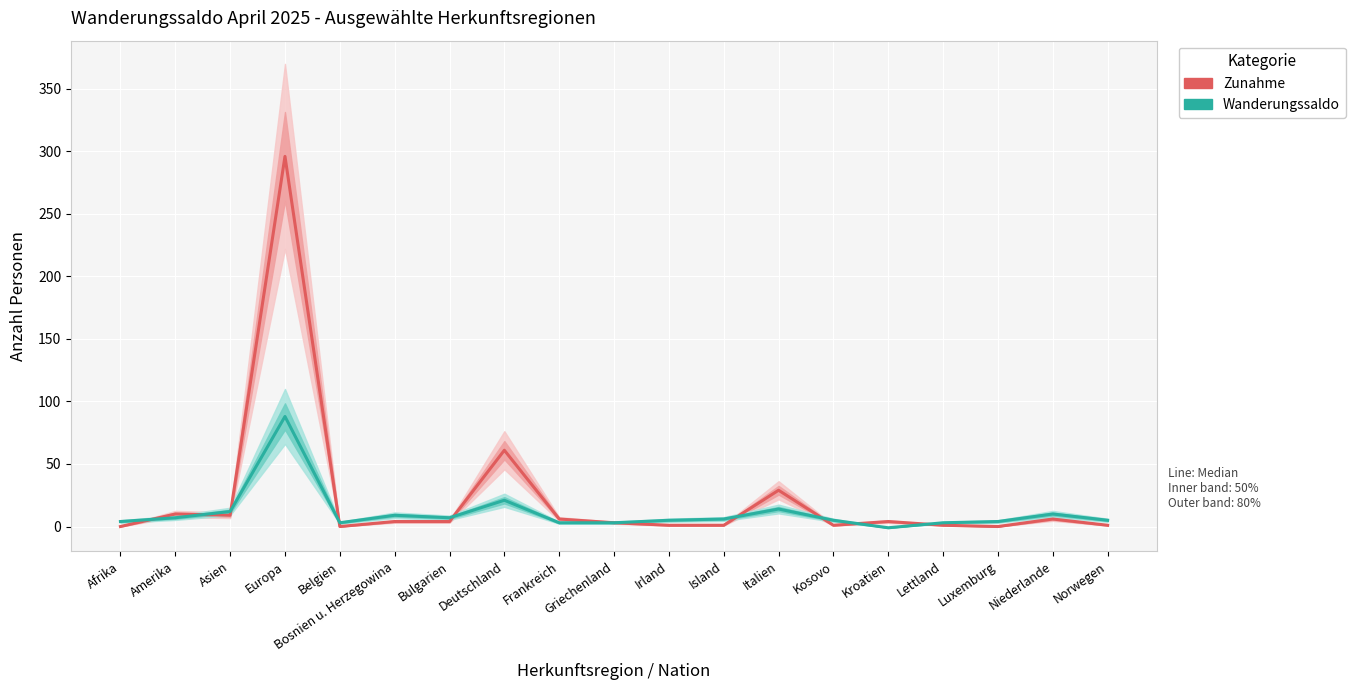

Which category has the lowest value in the Wanderungssaldo series?

Kroatien